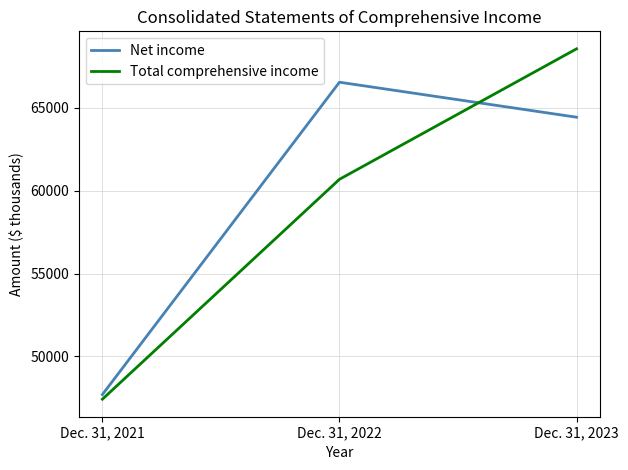

At which category does the chart reach its peak across all series?

Dec. 31, 2023